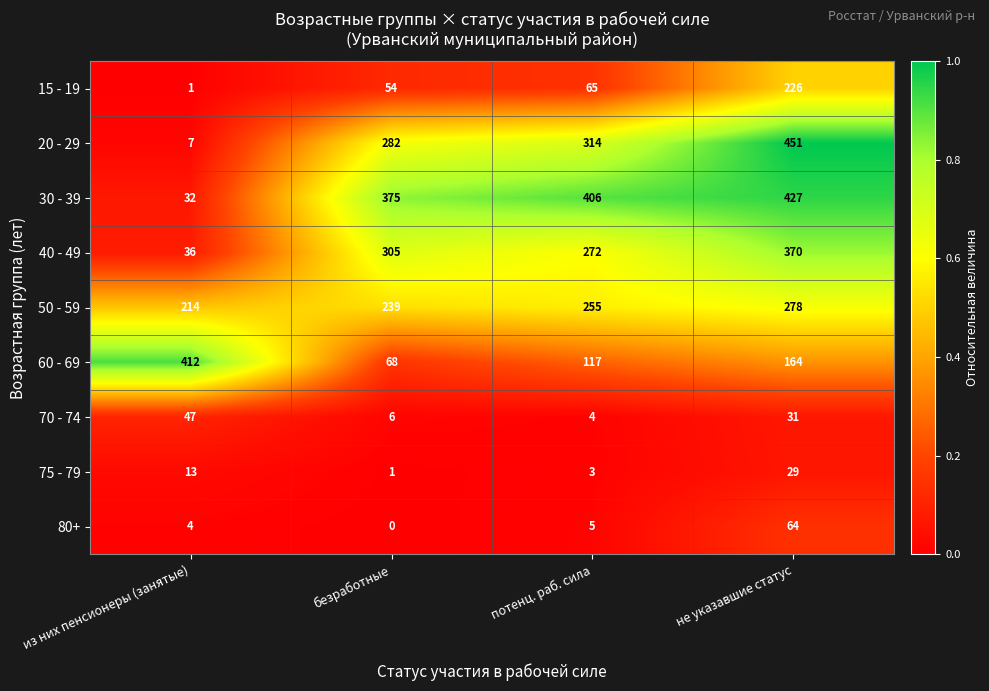

At which category does the chart reach its peak across all series?

не указавшие статус